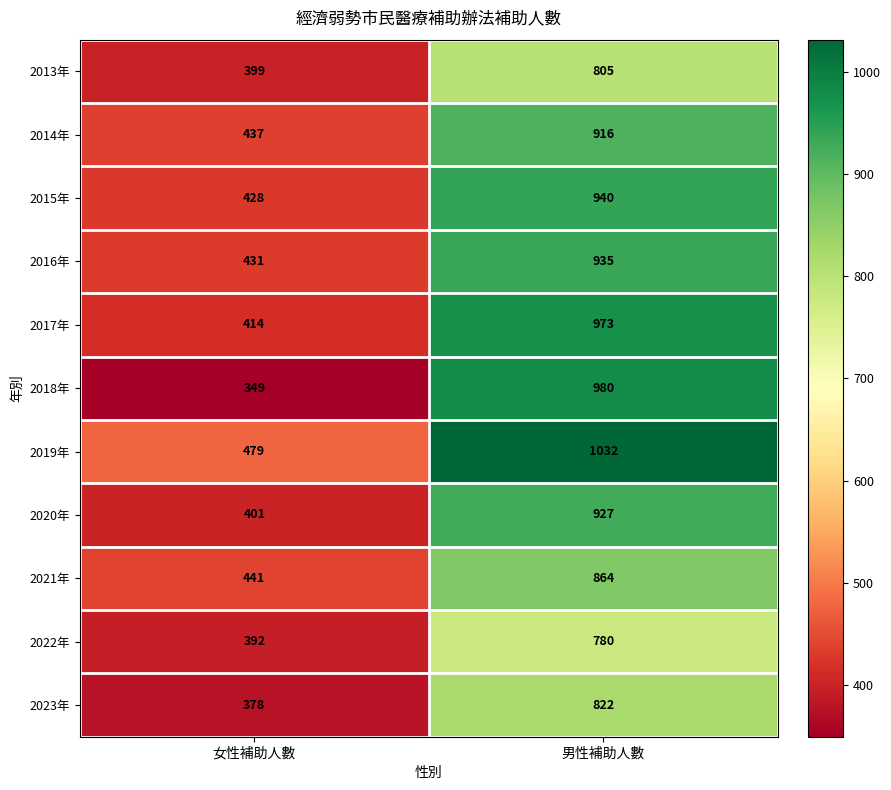

The 2015年 series shows 940 at 男性補助人數. True or false?

True